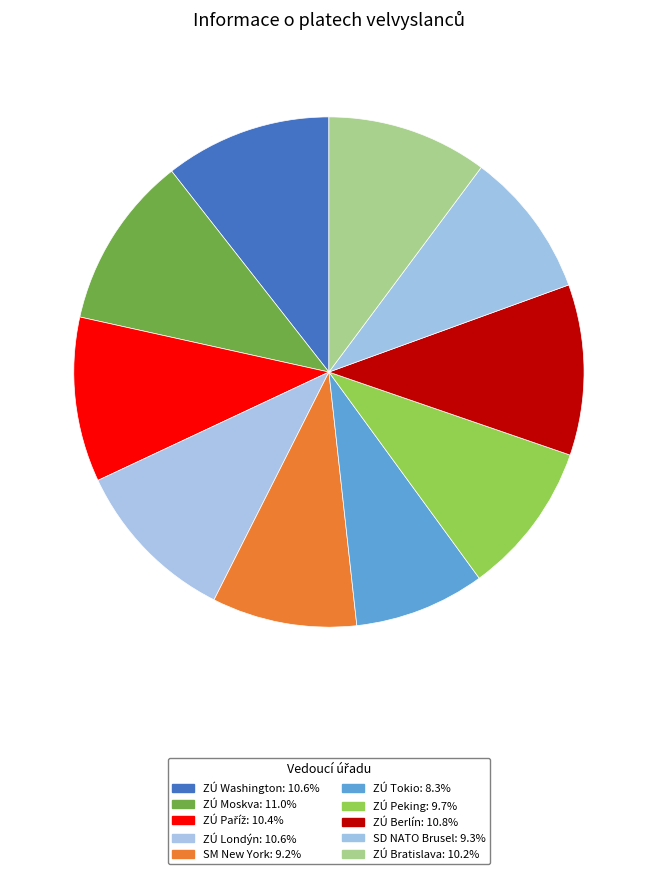

Count the number of slices in the pie.

10